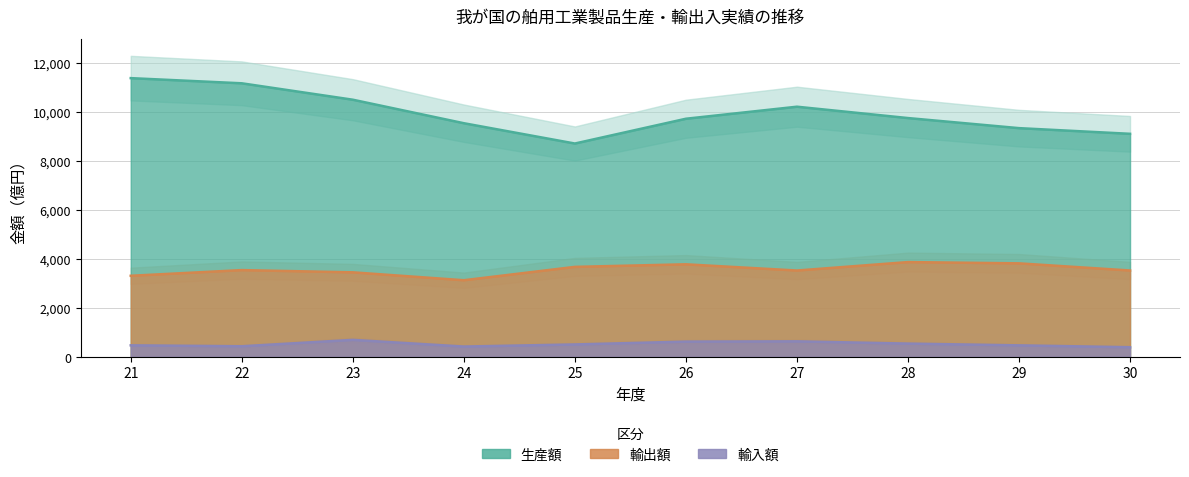

Which has a higher value, 24 or 21?

21